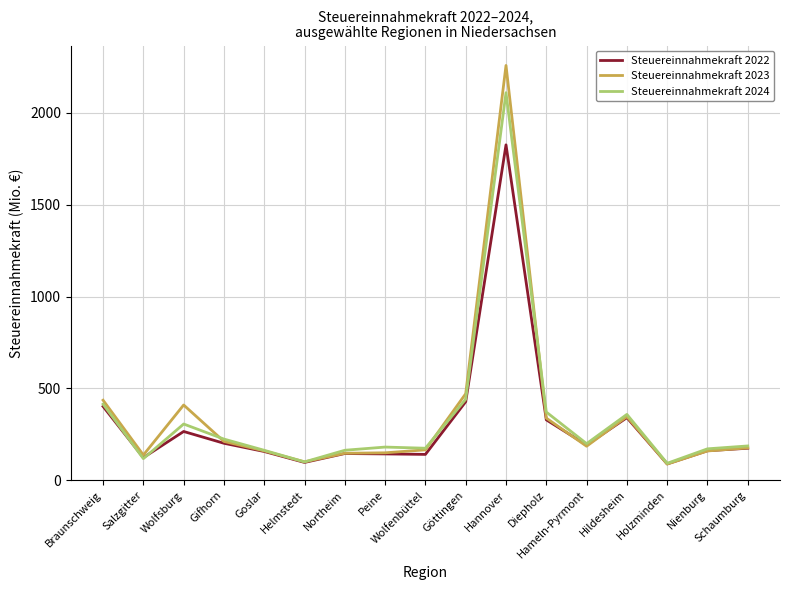

Rank the series by their maximum value, from highest to lowest.

Steuereinnahmekraft 2023, Steuereinnahmekraft 2024, Steuereinnahmekraft 2022